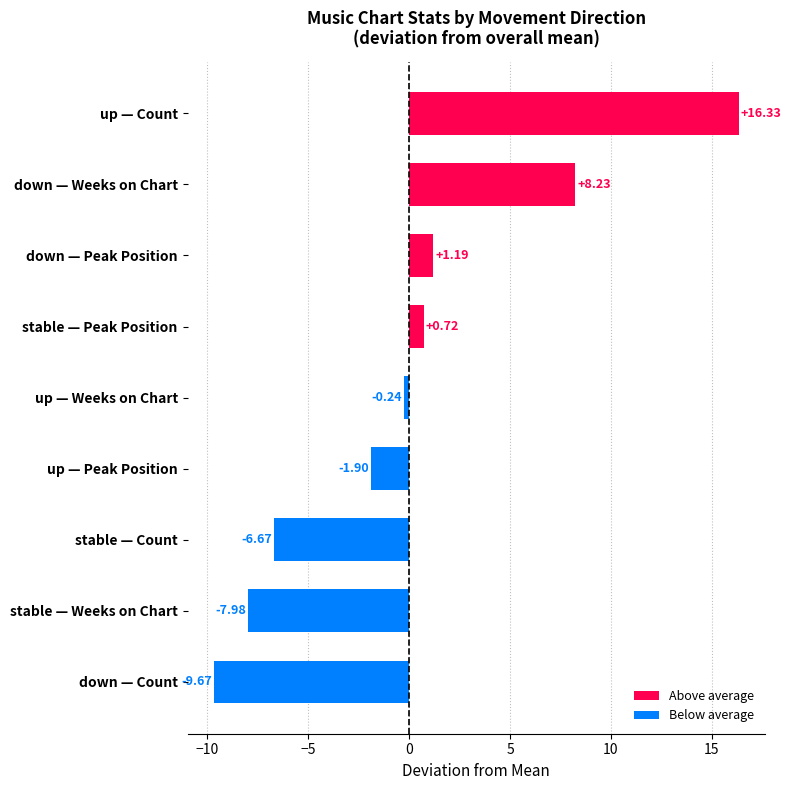

What is the difference between the maximum and second lowest values?

24.3